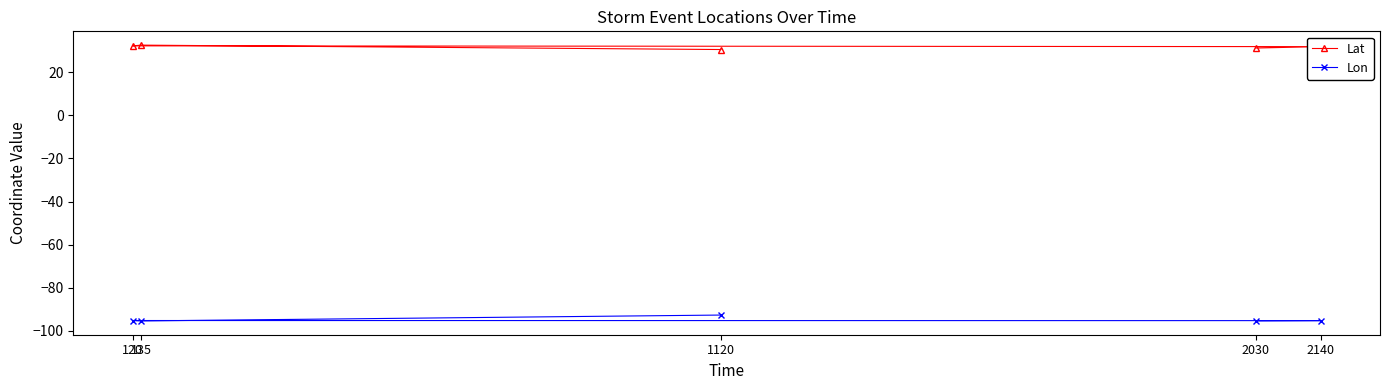

In Lon, how many points are lower than both neighbors (excluding endpoints)?

1